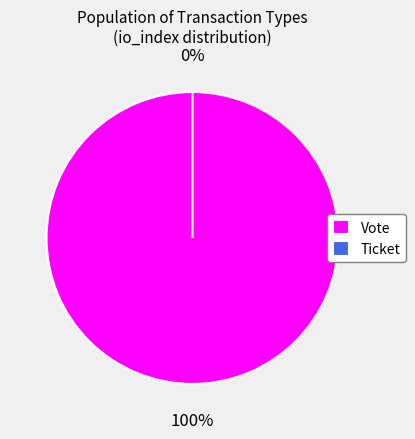

Which slice is the largest?

Vote